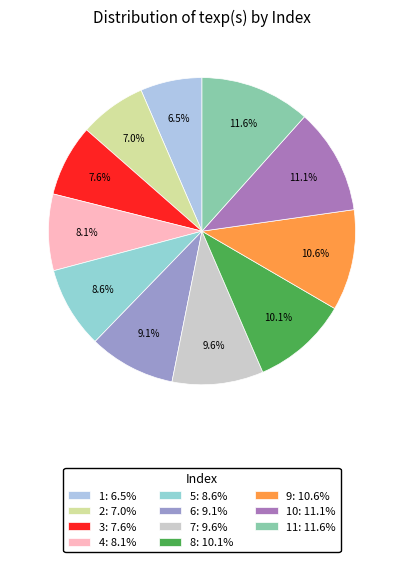

Rank the categories by value from lowest to highest.

1, 2, 3, 4, 5, 6, 7, 8, 9, 10, 11